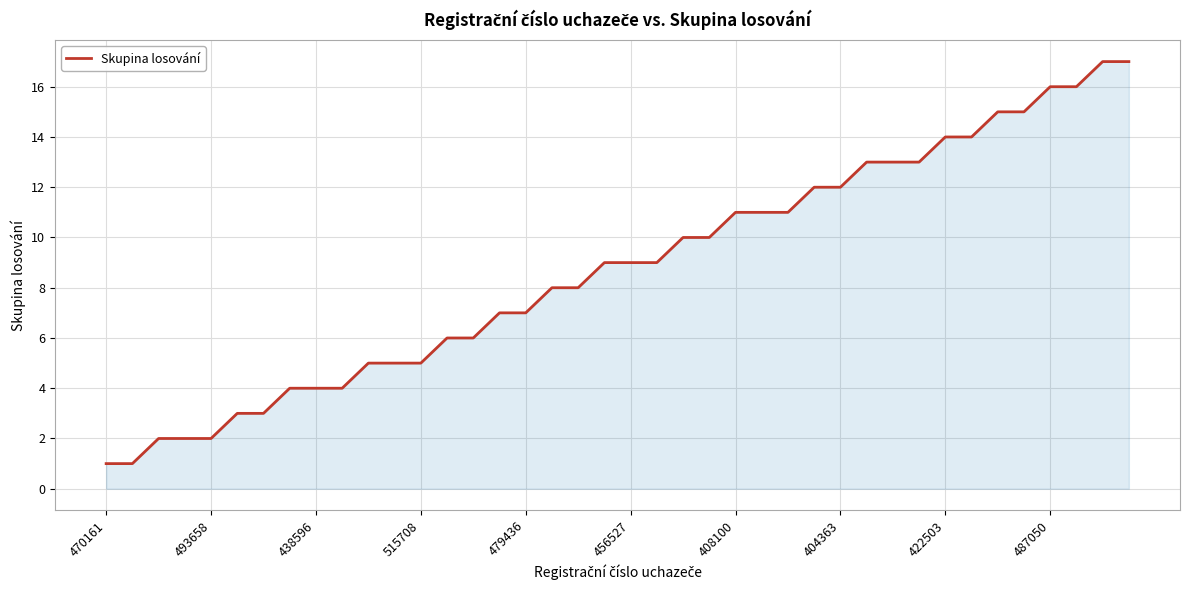

What is the maximum value shown in the chart?

17